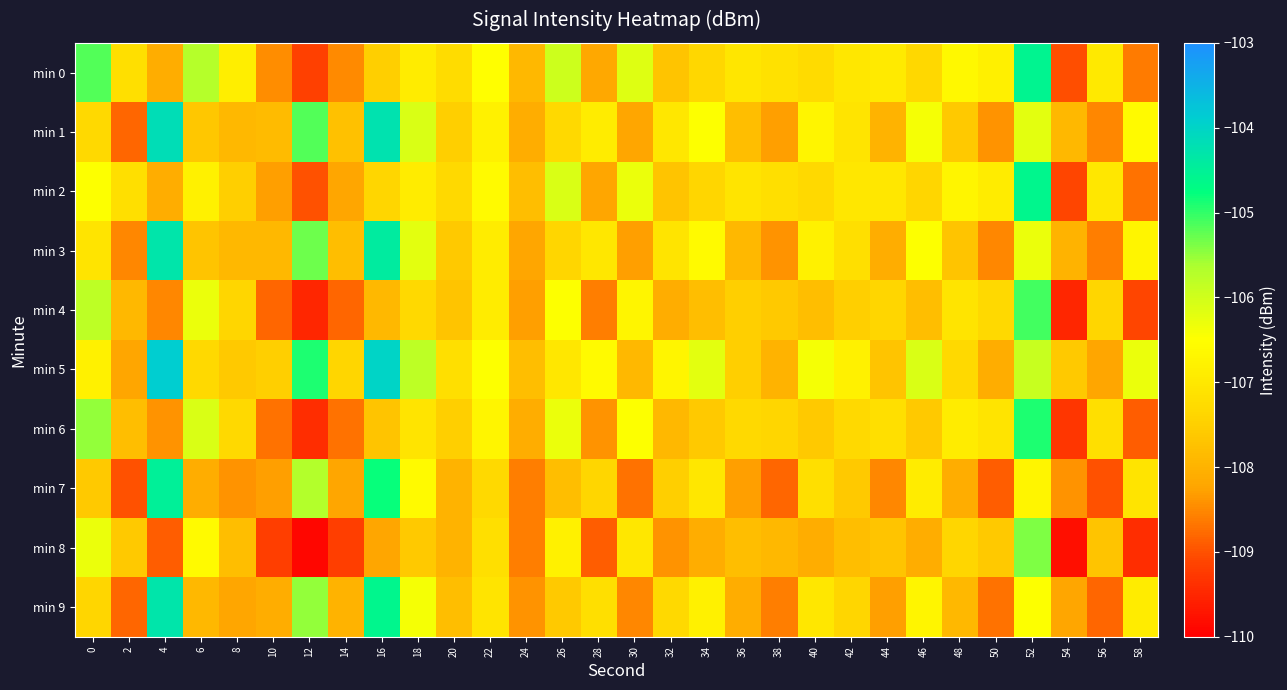

What is the total value across all series at 24?

-1081.8